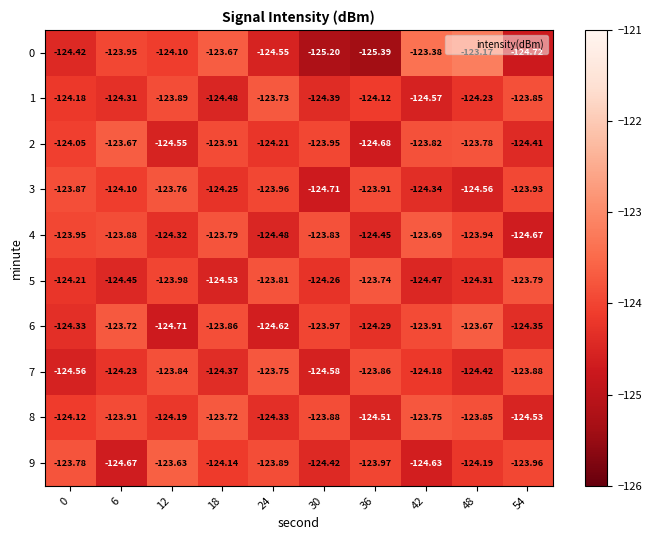

What is the minimum value shown in the chart?

-125.4